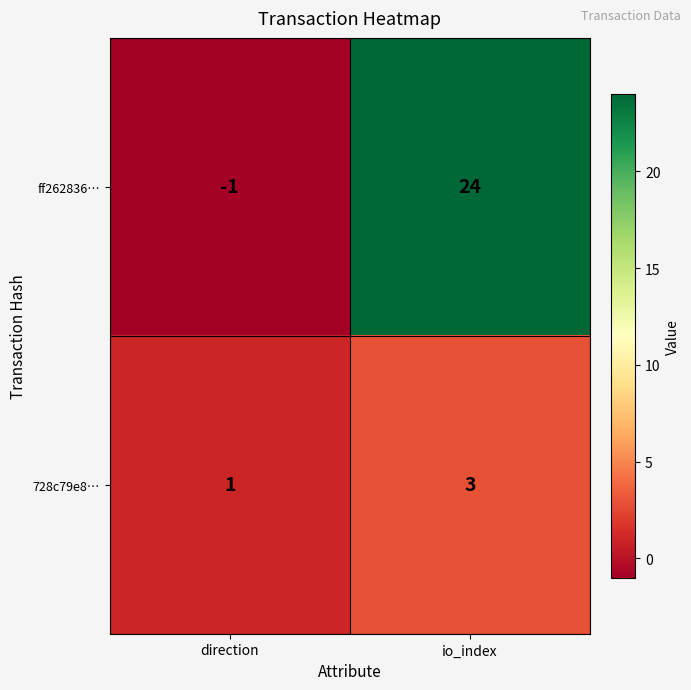

List the series in order of their peak value, highest first.

ff262836…, 728c79e8…